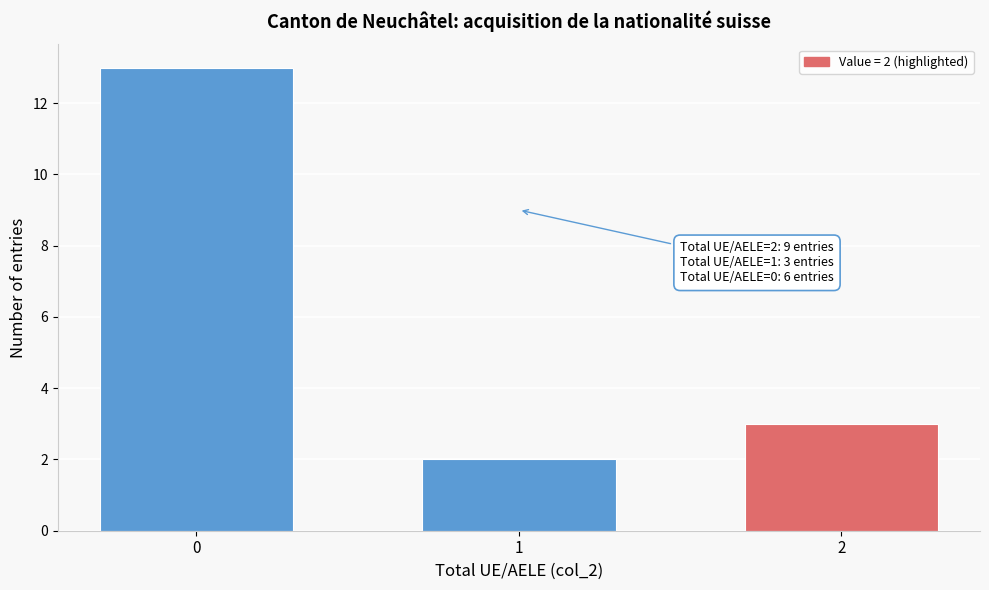

Reading left to right, extract all data points from this chart.

0=13	1=2	2=3